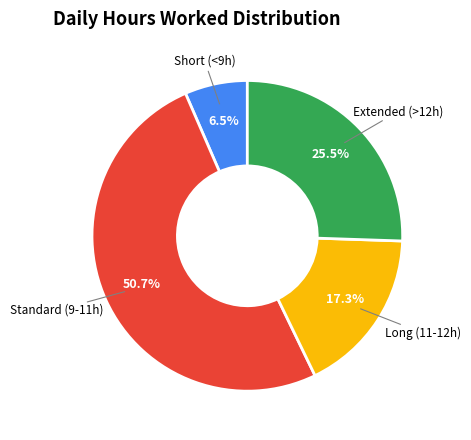

Is there a majority slice in this chart?

Yes